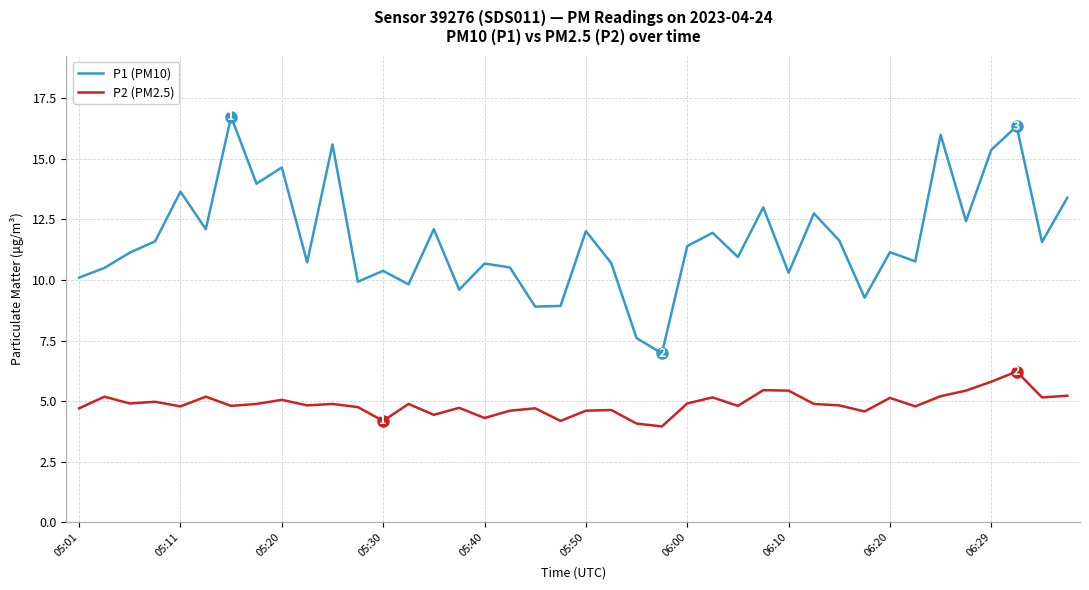

Rank the series by their maximum value, from highest to lowest.

P1 (PM10), P2 (PM2.5)